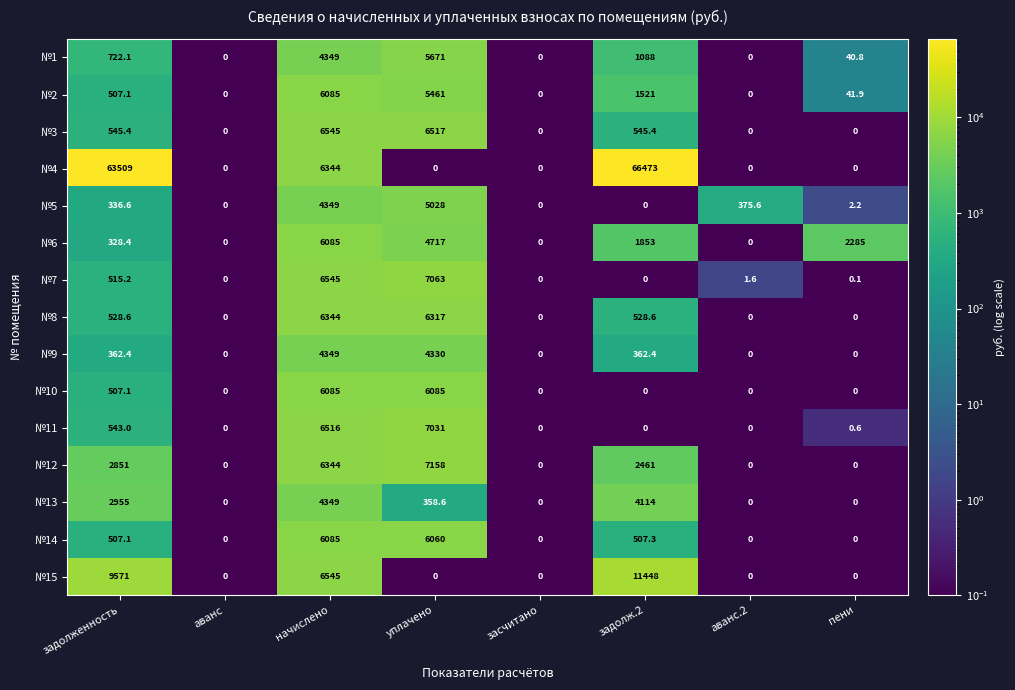

What is the difference between the maximum and minimum values in the №8 series?

6344.0